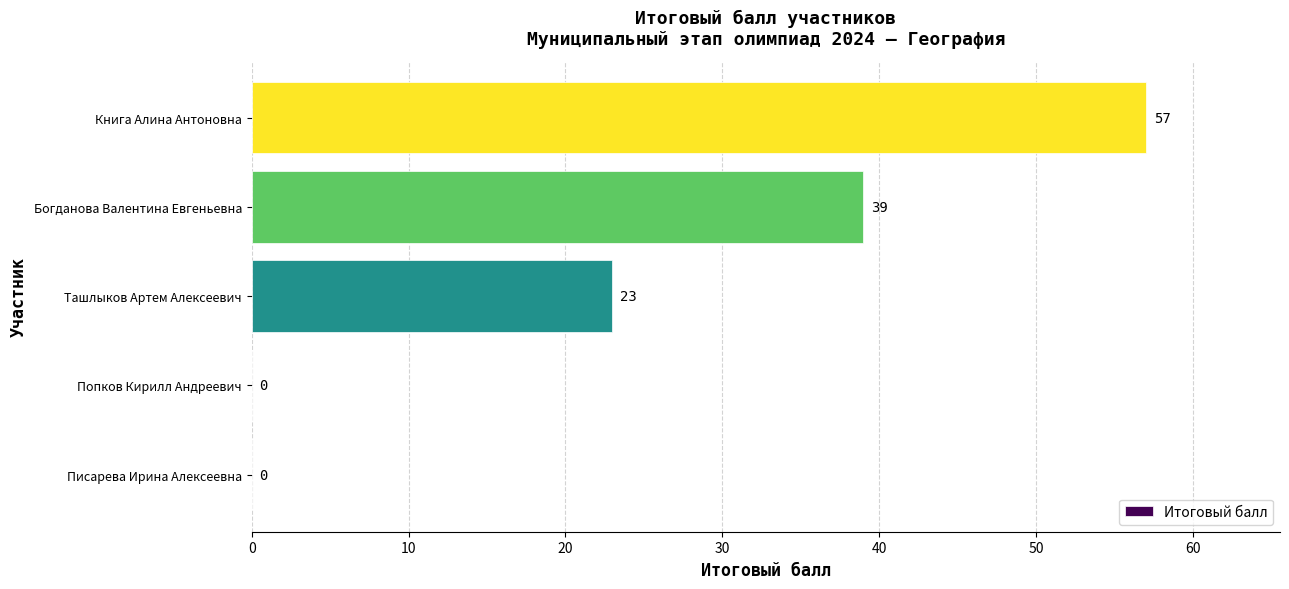

How many values are between 0 and 39?

4